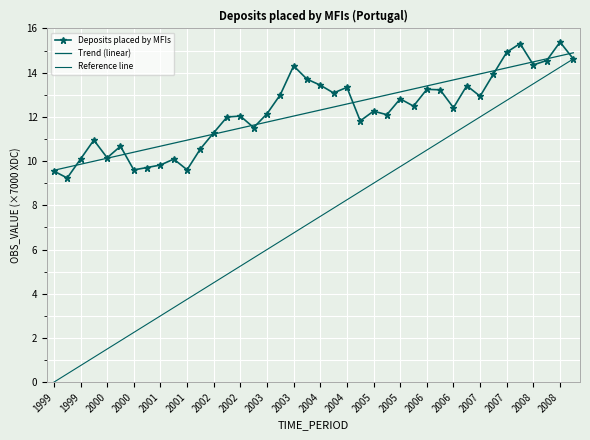

How many points are higher than both their immediate neighbors (excluding endpoints)?

12